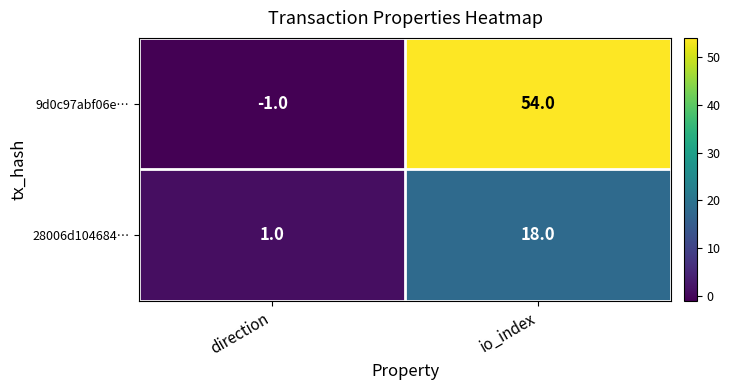

At which category does the chart reach its minimum across all series?

direction